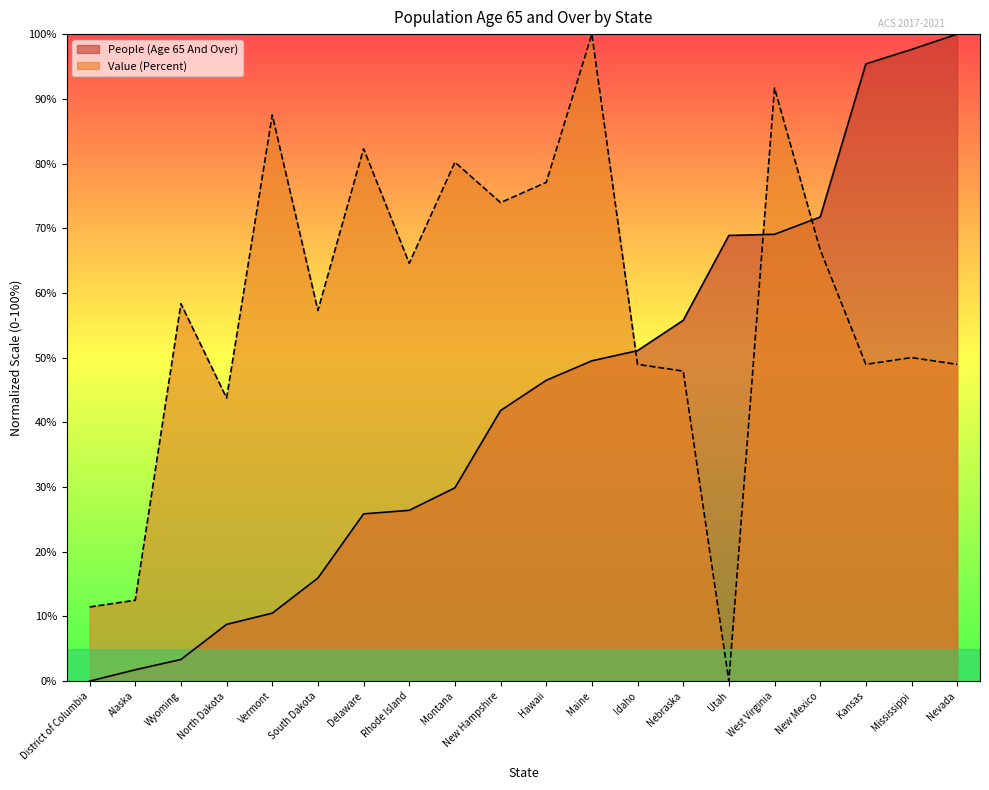

Where is Value (Percent) nearest to the value 50?

Mississippi